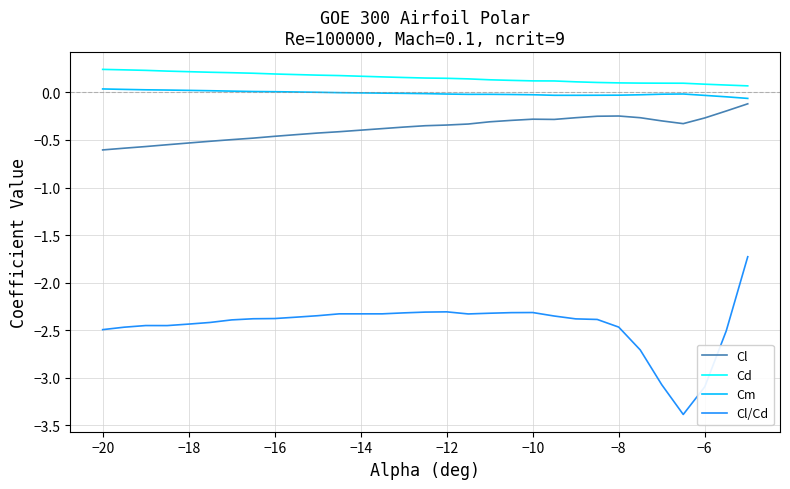

In Cl, how many points are lower than both neighbors (excluding endpoints)?

2